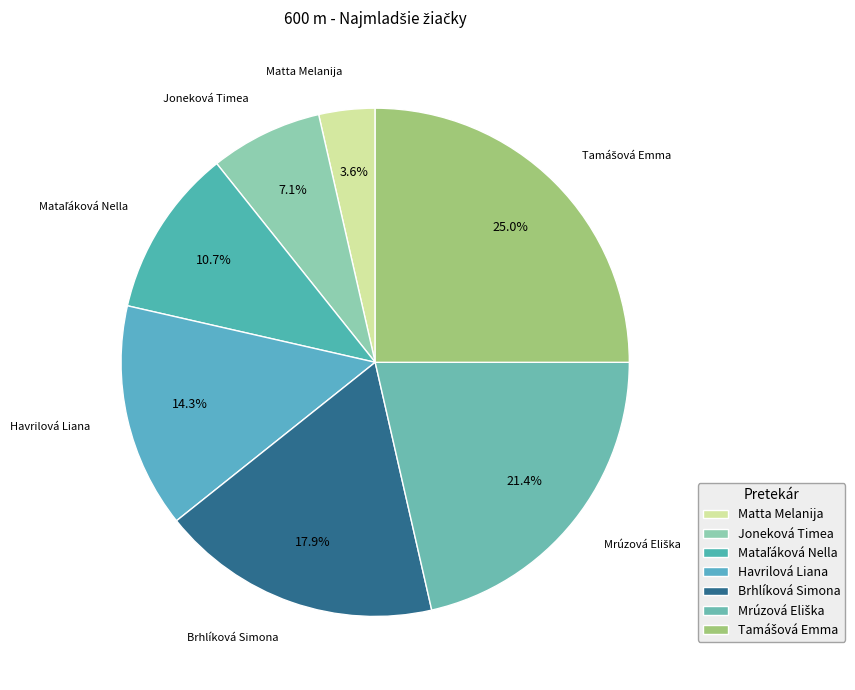

Does any single category account for the majority?

No